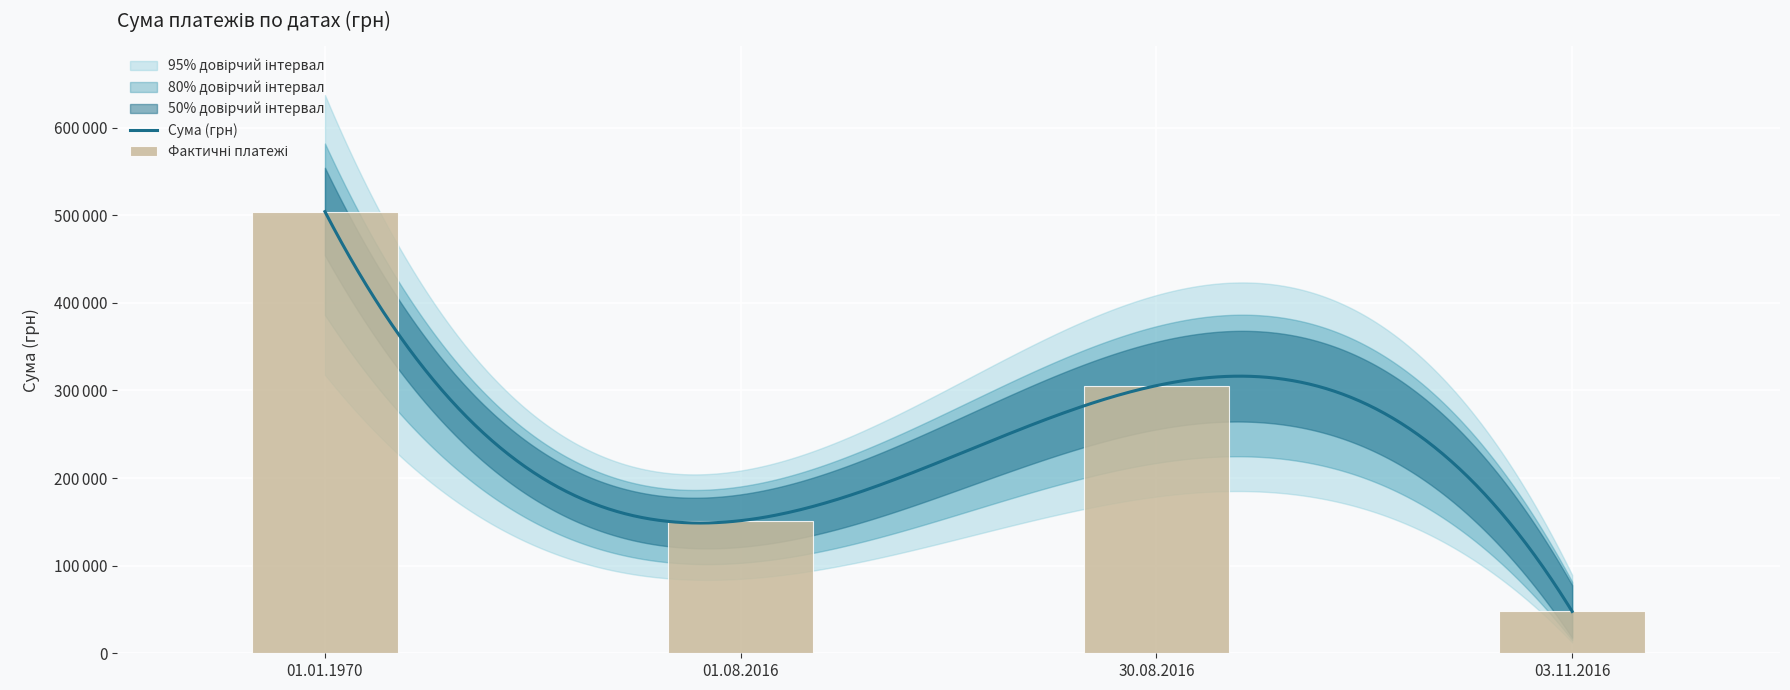

Is it true that the value at 03.11.2016 is 80982.7?

False